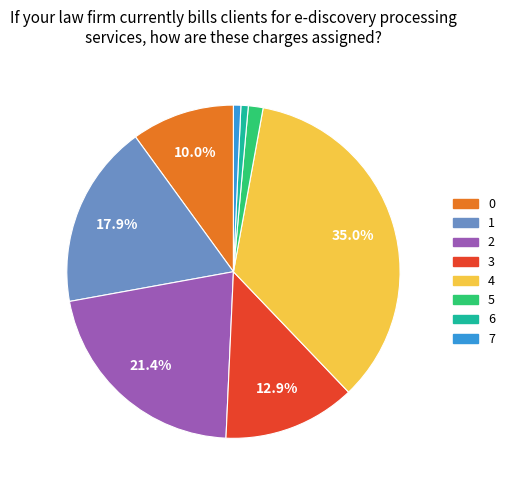

Combined, do 0 and 7 account for over 50%?

No